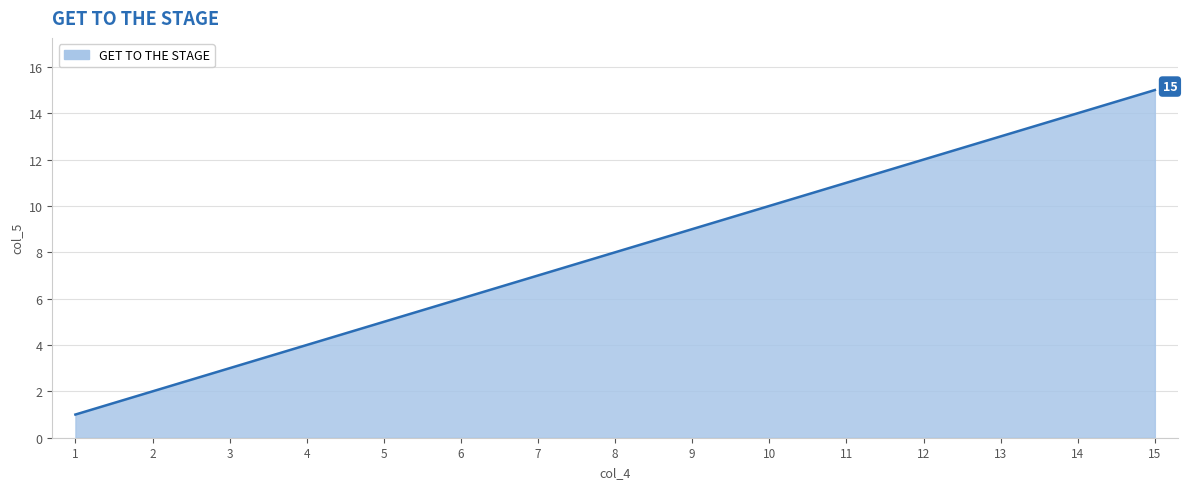

Rank the categories by value from highest to lowest.

15, 14, 13, 12, 11, 10, 9, 8, 7, 6, 5, 4, 3, 2, 1